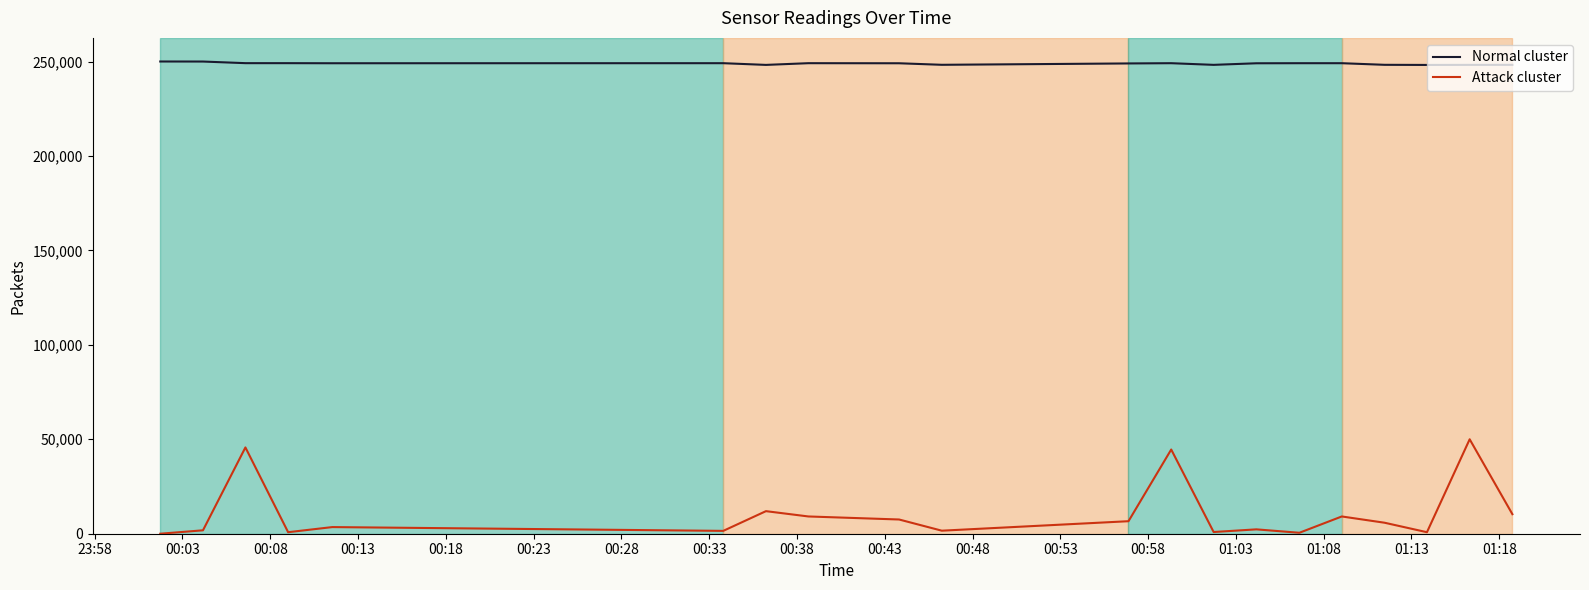

Is it true that Samples equals 249120.8 at 00:08?

True